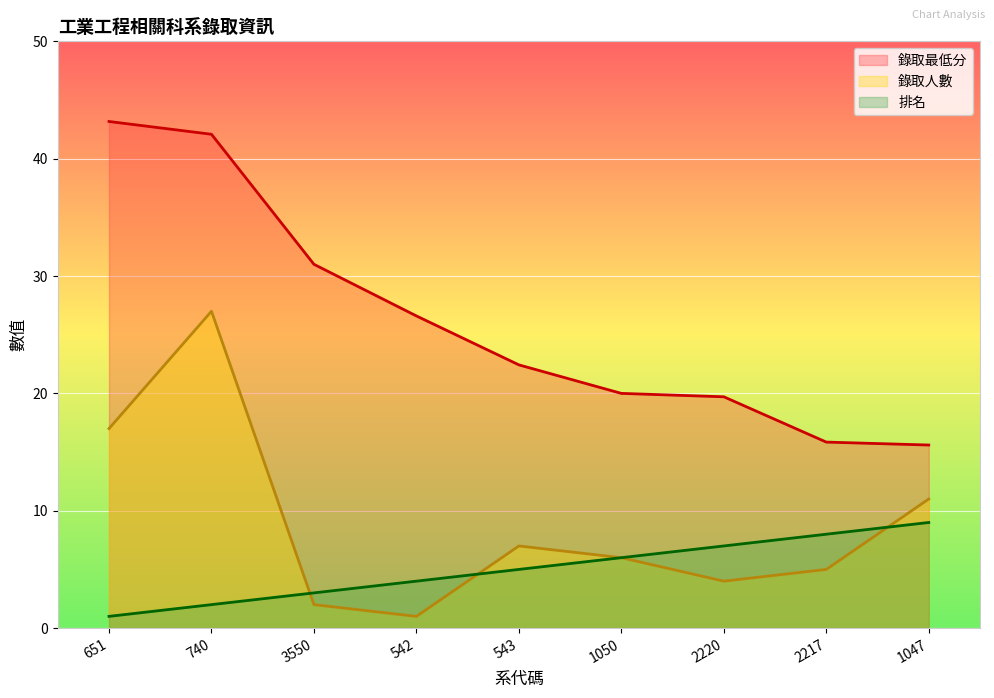

At 2220, list the series in order from largest to smallest.

錄取最低分, 排名, 錄取人數